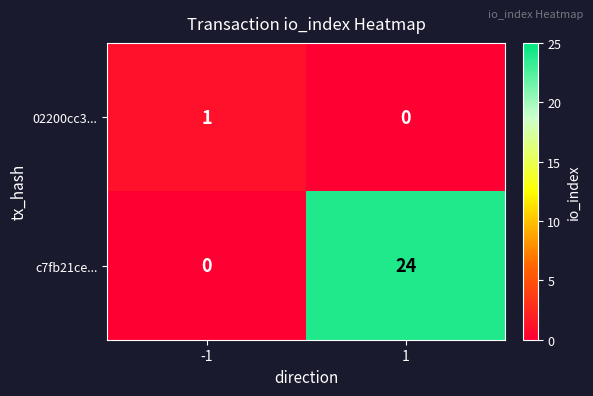

Reading right to left, list all the values displayed in this chart.

02200cc3...: 0	1
c7fb21ce...: 24	0